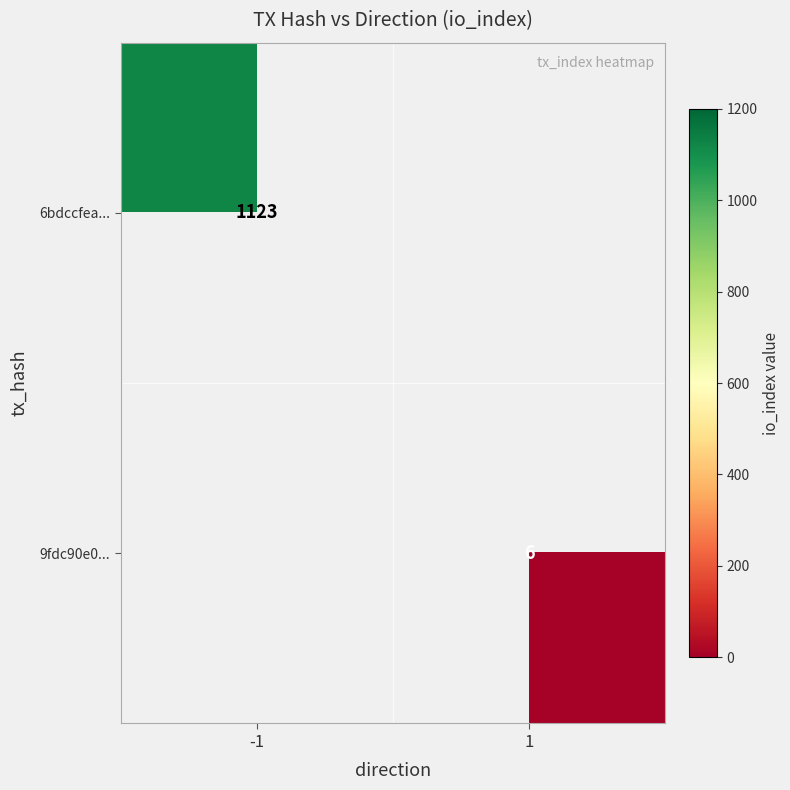

At how many categories does at least one series exceed 951?

1